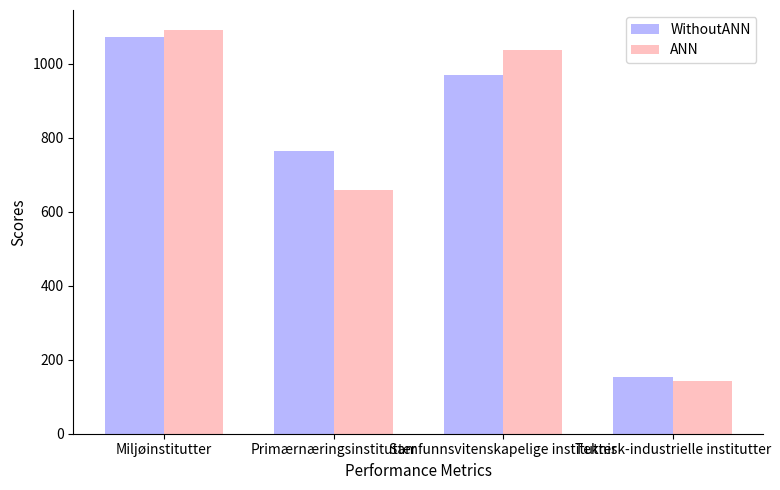

What is the difference between the maximum and minimum values in the WithoutANN series?

917.0